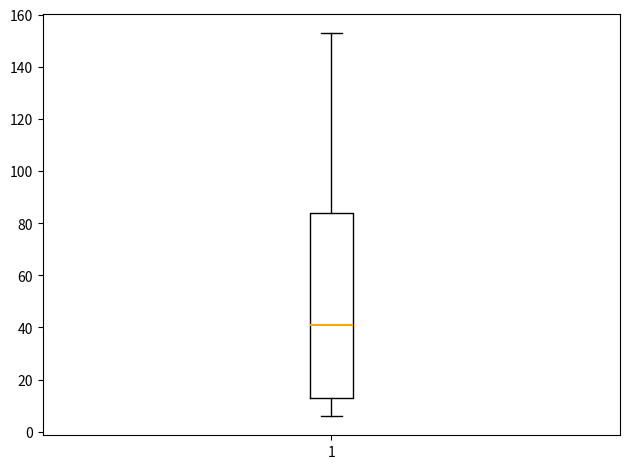

Where is the lower edge of the box at x = 1 on the y-axis? The values are not printed on the chart, so give them approximately, as read against the axis.

14